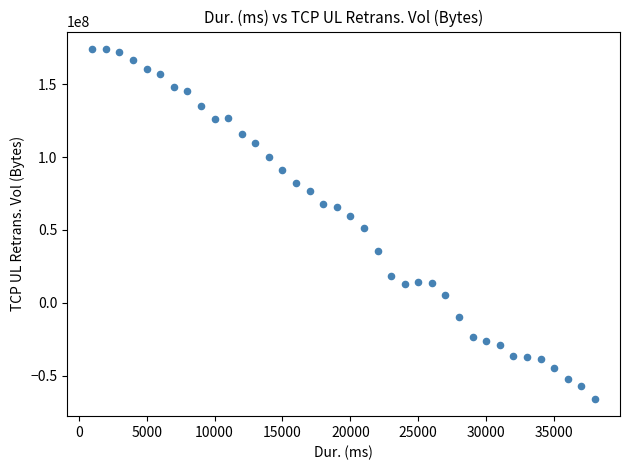

What is the range of Y values (max minus min)?

240200000.0